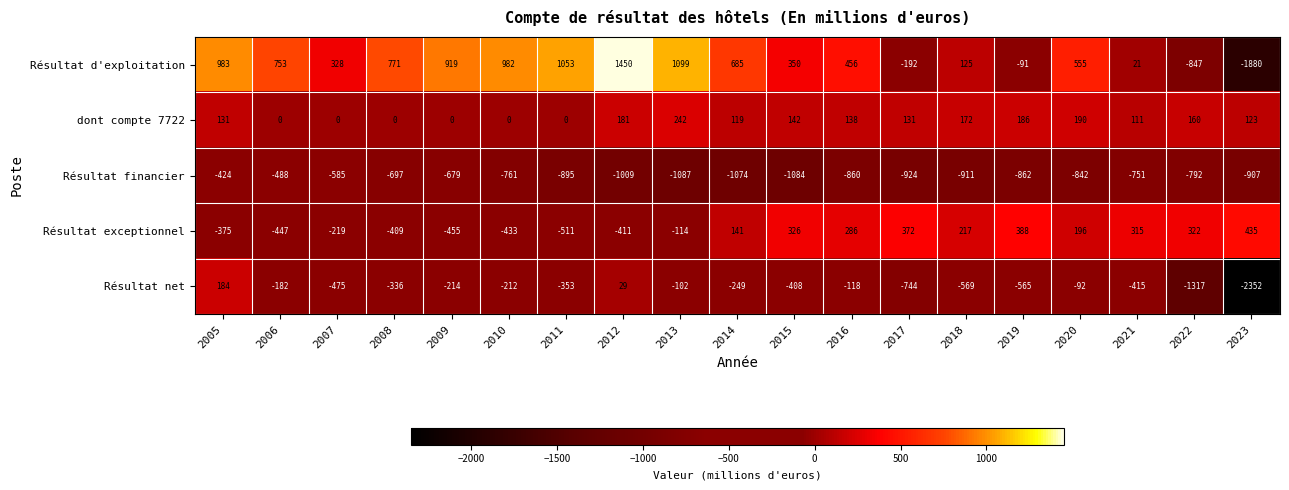

Which series has the widest spread of values?

Résultat d'exploitation